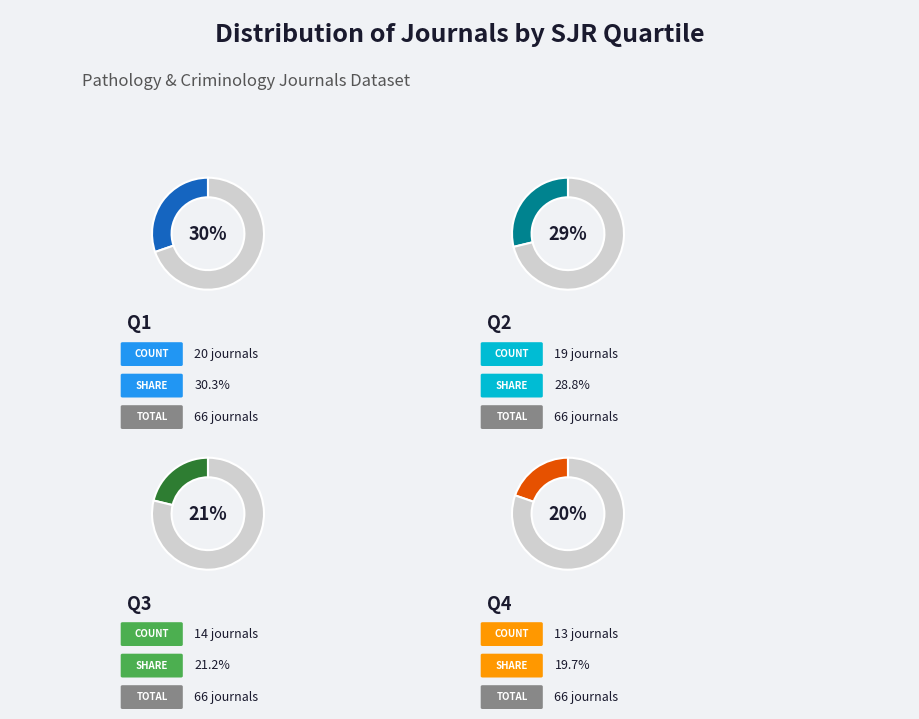

To the nearest percent, what is the combined percentage of Q2 and Q4?

48%